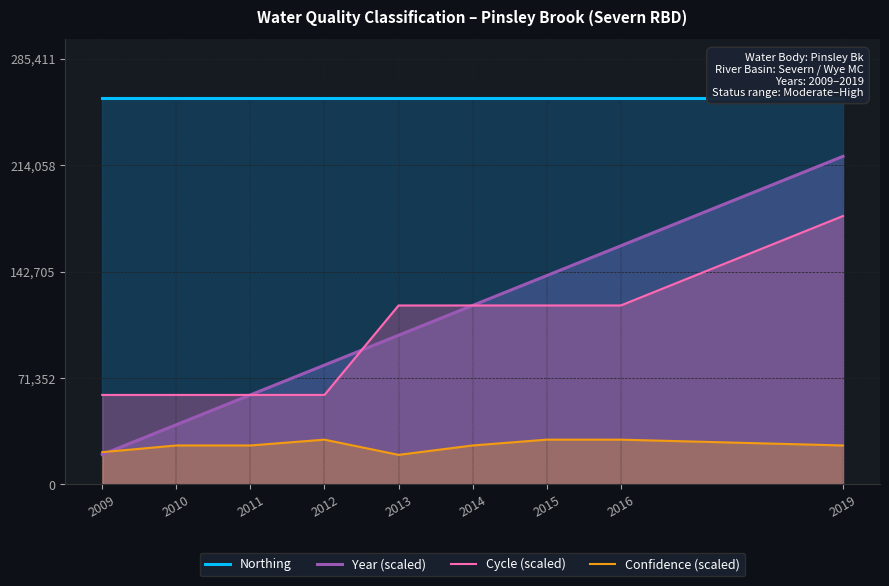

At 2015, list the series in order from smallest to largest.

Confidence (scaled), Cycle (scaled), Year (scaled), Northing